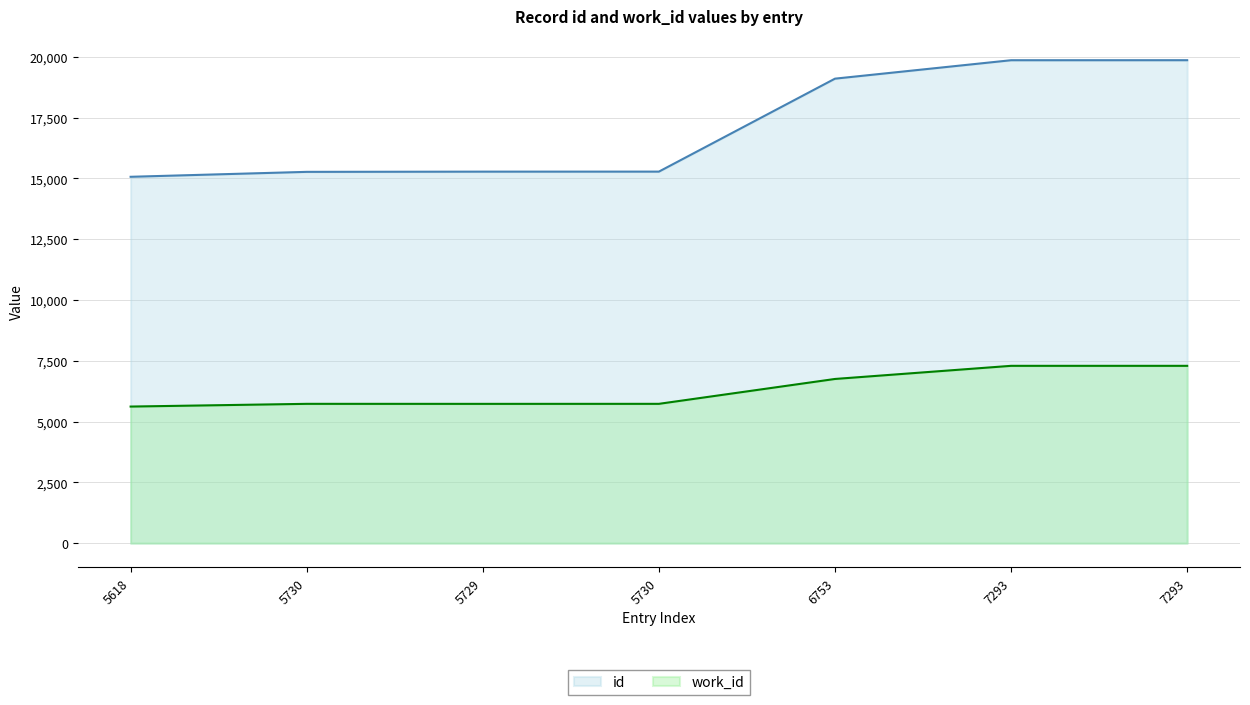

What is the minimum value for work_id?

5618